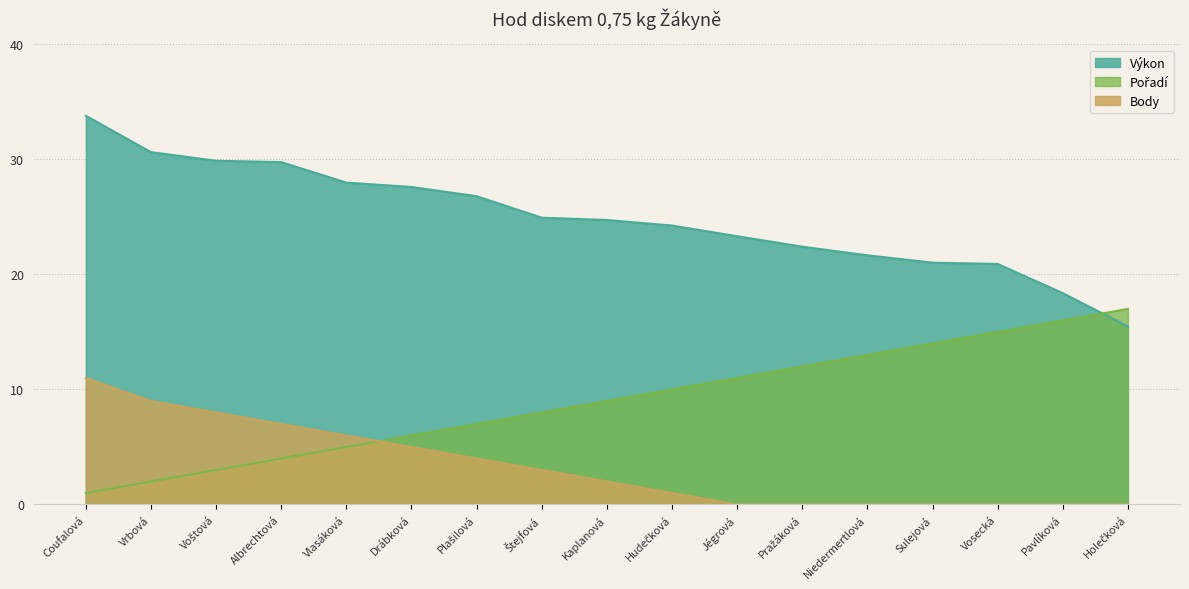

Does the chart display data point markers on the line(s)?

No